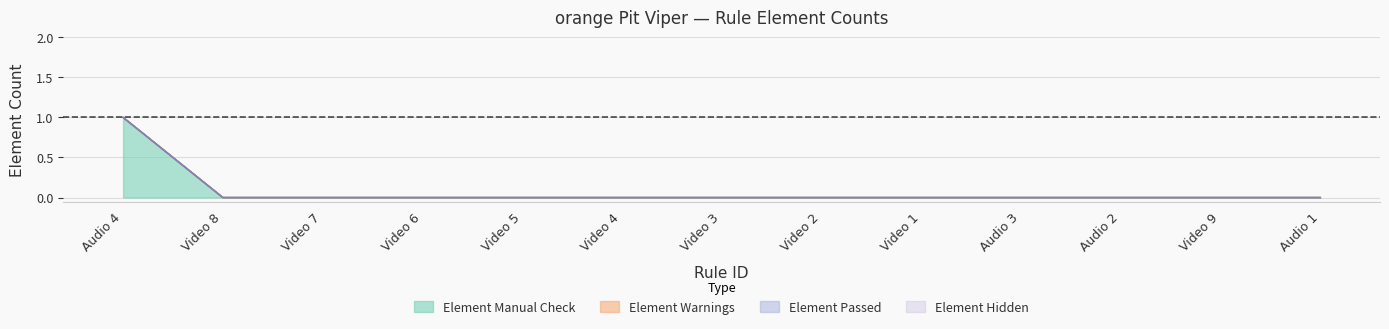

Reading right to left, list all the values displayed in this chart.

Element Manual Check: Audio 1=0	Video 9=0	Audio 2=0	Audio 3=0	Video 1=0	Video 2=0	Video 3=0	Video 4=0	Video 5=0	Video 6=0	Video 7=0	Video 8=0	Audio 4=1
Element Warnings: Audio 1=0	Video 9=0	Audio 2=0	Audio 3=0	Video 1=0	Video 2=0	Video 3=0	Video 4=0	Video 5=0	Video 6=0	Video 7=0	Video 8=0	Audio 4=0
Element Passed: Audio 1=0	Video 9=0	Audio 2=0	Audio 3=0	Video 1=0	Video 2=0	Video 3=0	Video 4=0	Video 5=0	Video 6=0	Video 7=0	Video 8=0	Audio 4=0
Element Hidden: Audio 1=0	Video 9=0	Audio 2=0	Audio 3=0	Video 1=0	Video 2=0	Video 3=0	Video 4=0	Video 5=0	Video 6=0	Video 7=0	Video 8=0	Audio 4=0